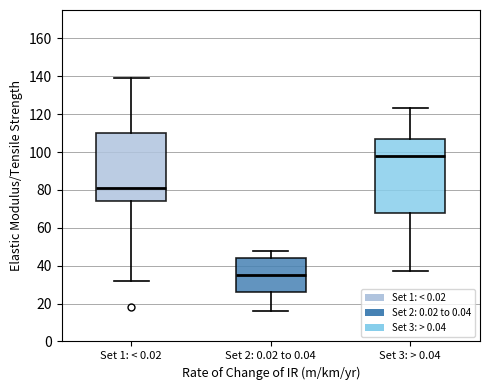

Which box has the highest median line?

Set 3: > 0.04